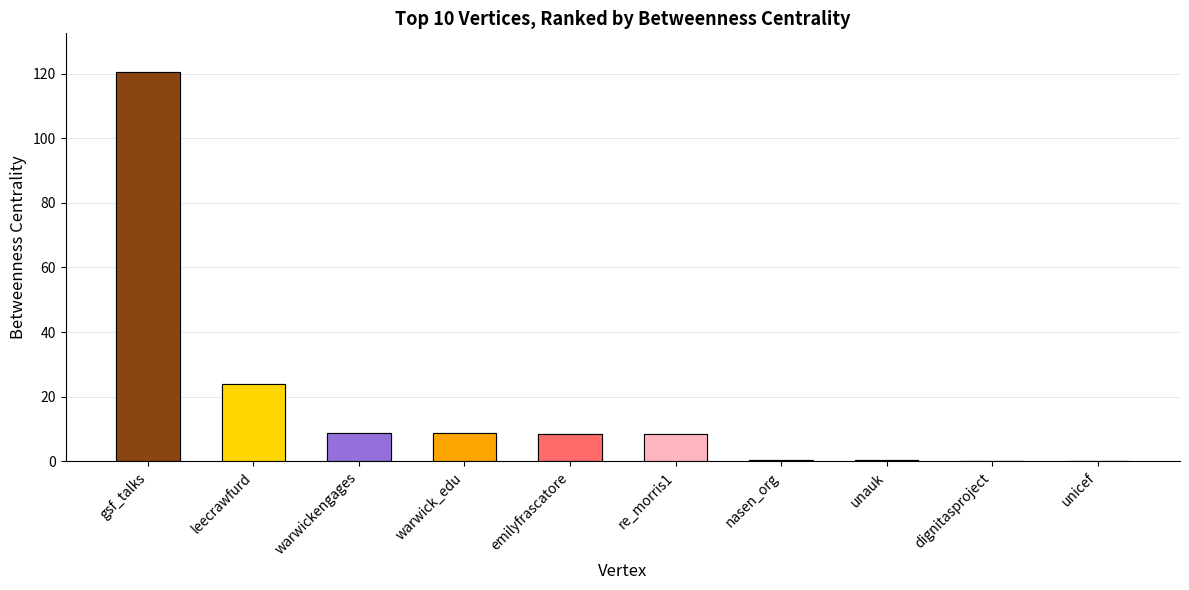

List the labels in order of value, largest first.

gsf_talks, leecrawfurd, warwickengages, warwick_edu, emilyfrascatore, re_morris1, nasen_org, unauk, dignitasproject, unicef